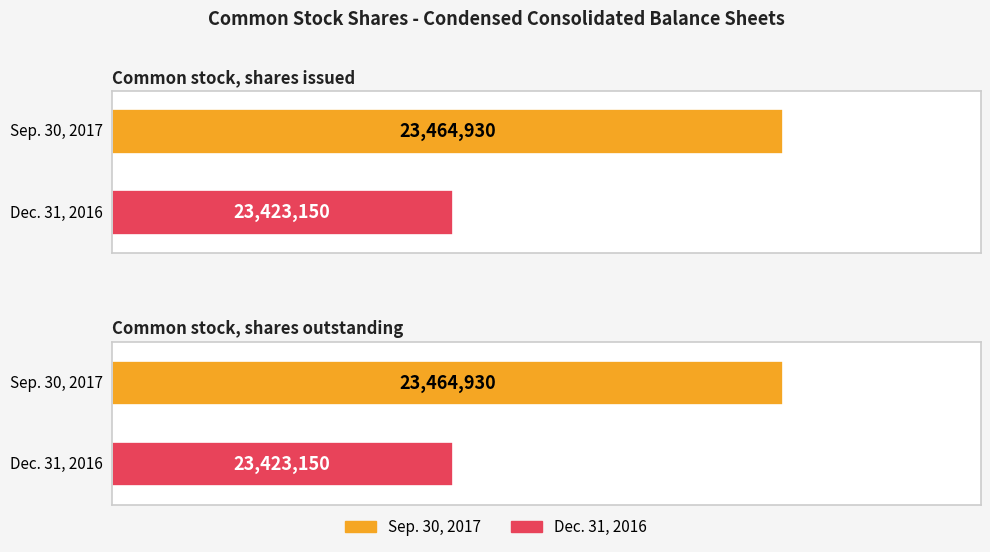

What is the value of the Sep. 30, 2017 bar at the 1st from the left?

23464930